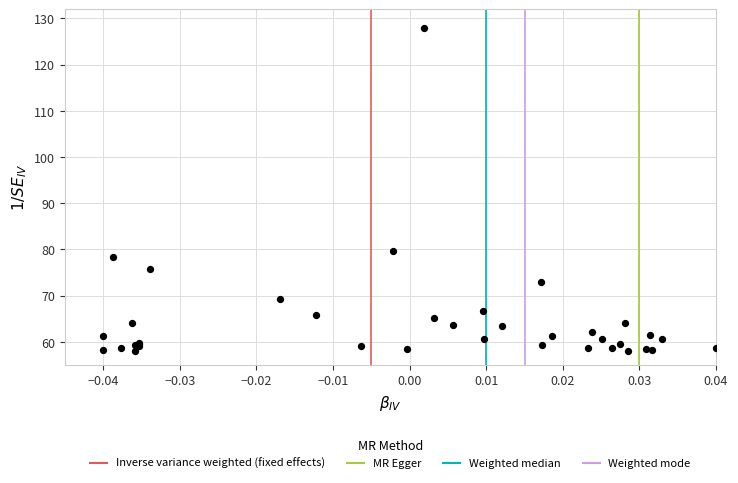

What Y value in the scatter plot is closest to 93?

79.6